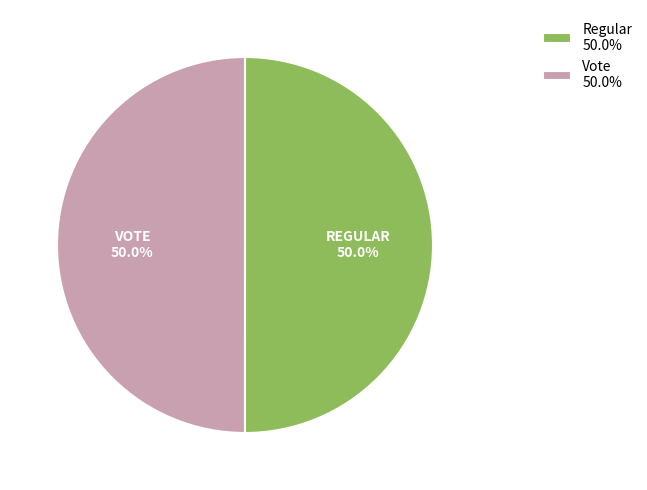

The Vote slice represents 45% of the pie. True or false?

False